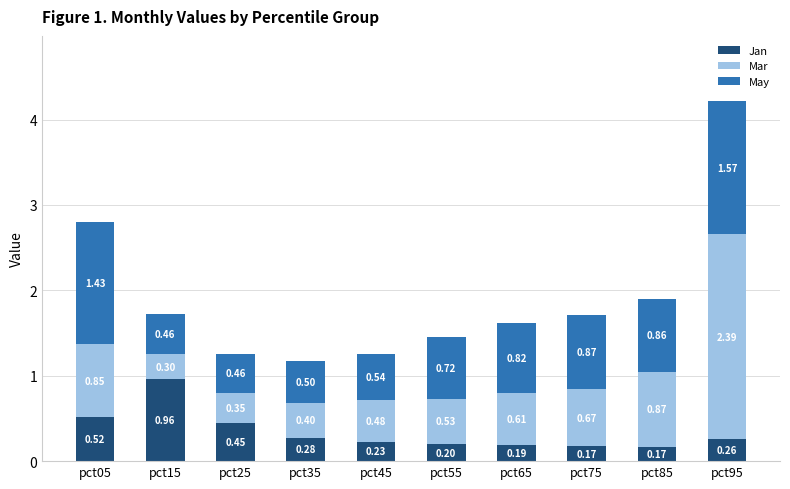

What is the sum of the Jan values at pct35 and pct45?

0.5